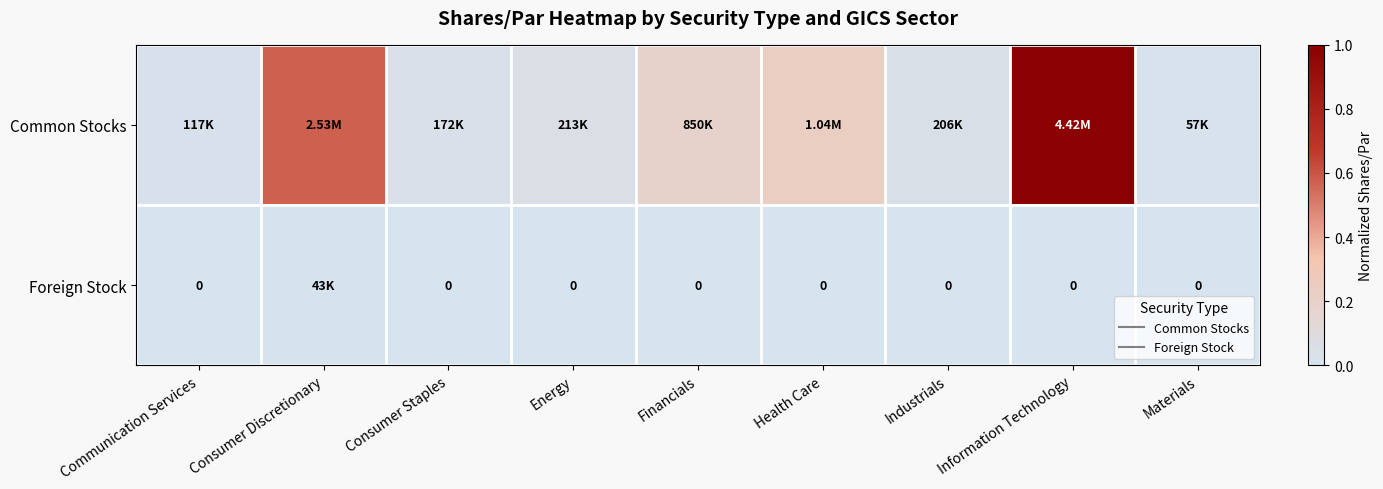

Which label corresponds to the largest value in the chart?

Information Technology